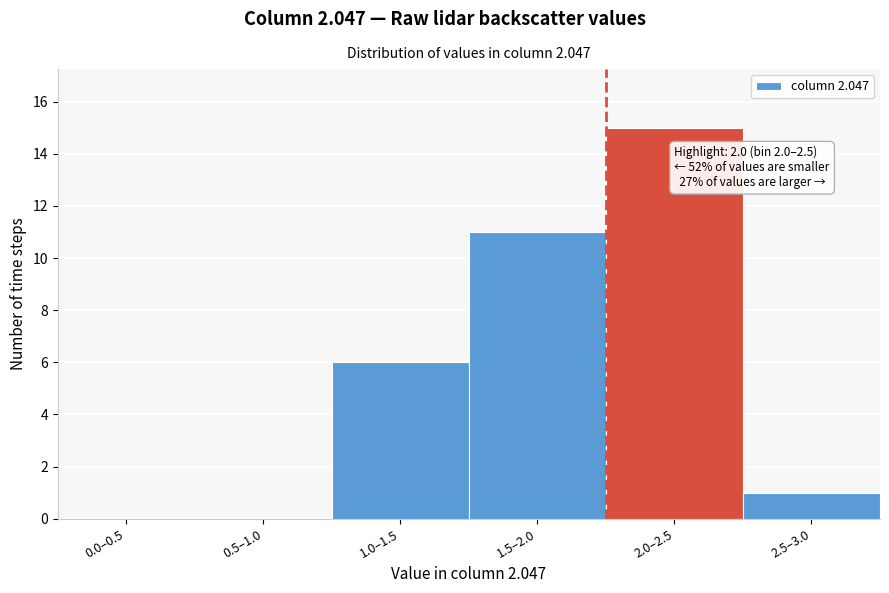

Reading right to left, list all the values displayed in this chart.

2.5–3.0=1	2.0–2.5=15	1.5–2.0=11	1.0–1.5=6	0.5–1.0=0	0.0–0.5=0